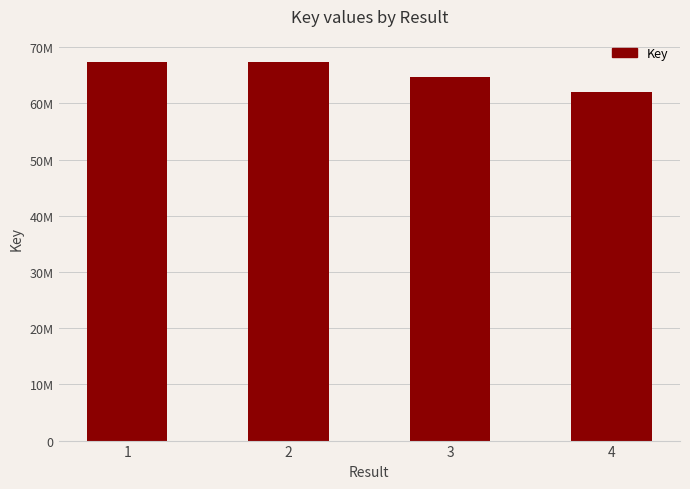

What value does the data have at 1, to the nearest 50?

67365250